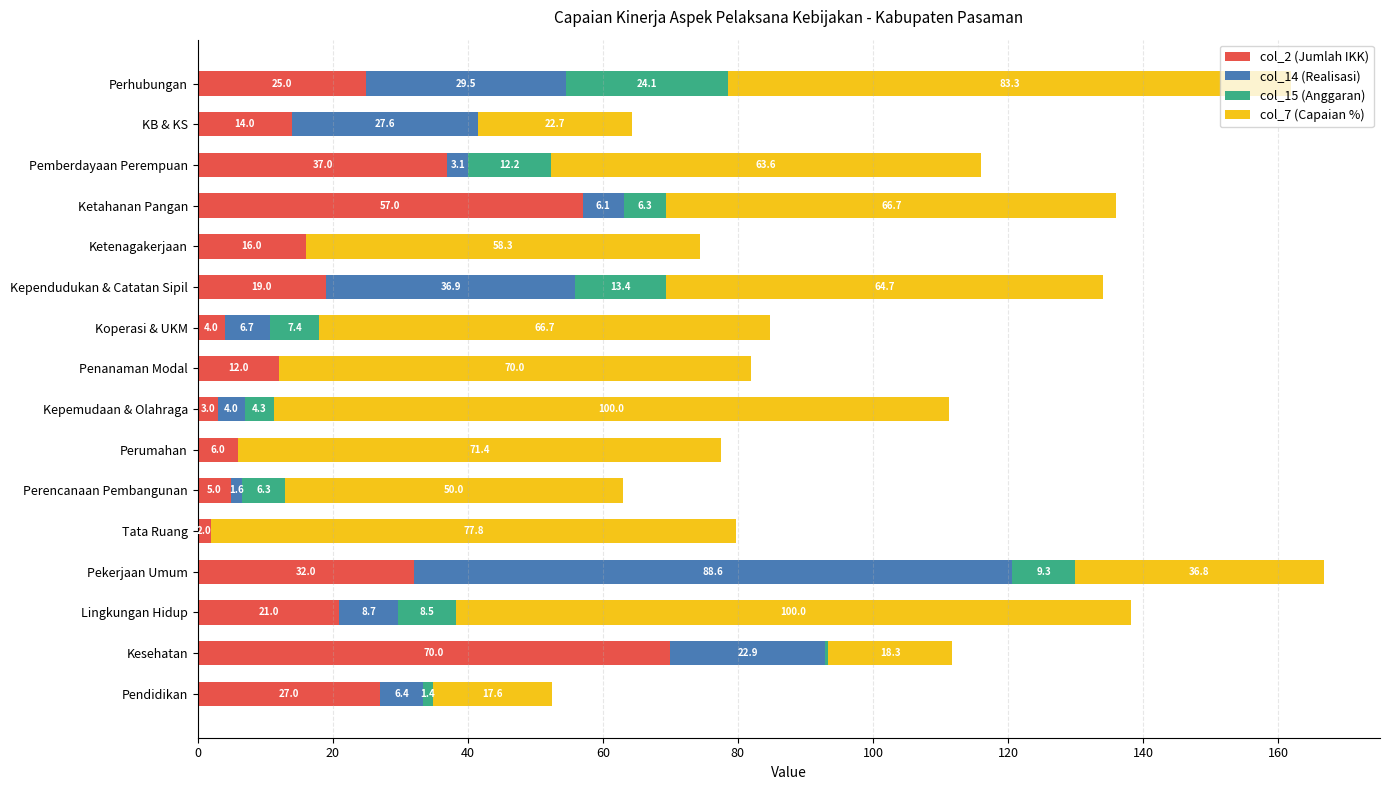

At which label does col_2 (Jumlah IKK) reach its peak?

Kesehatan